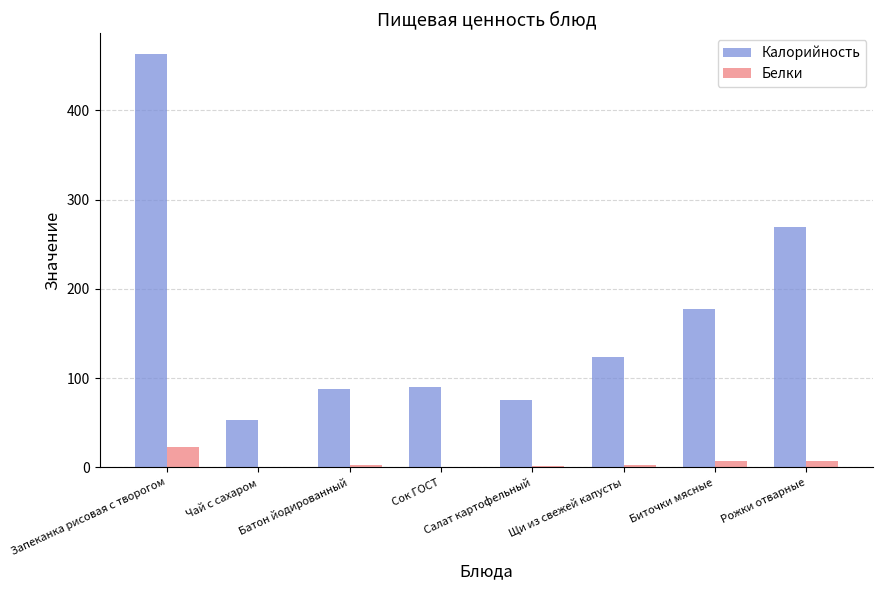

The Калорийность series shows 75.2 at Салат картофельный. True or false?

True